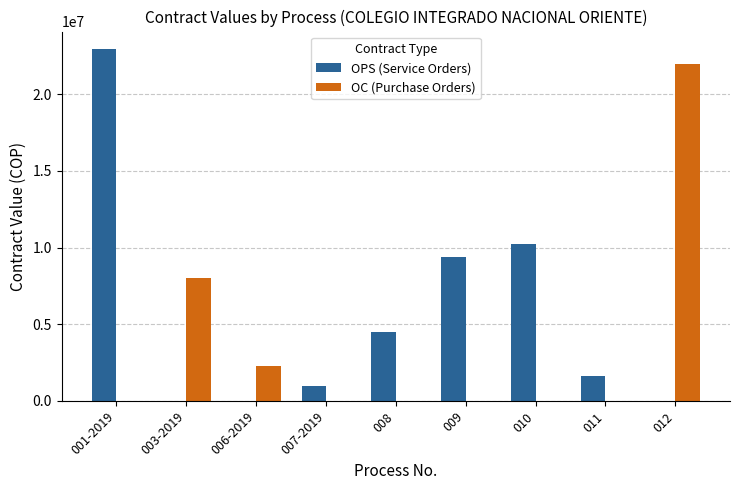

The value of OPS (Service Orders) at 006-2019 is 0. True or false?

True